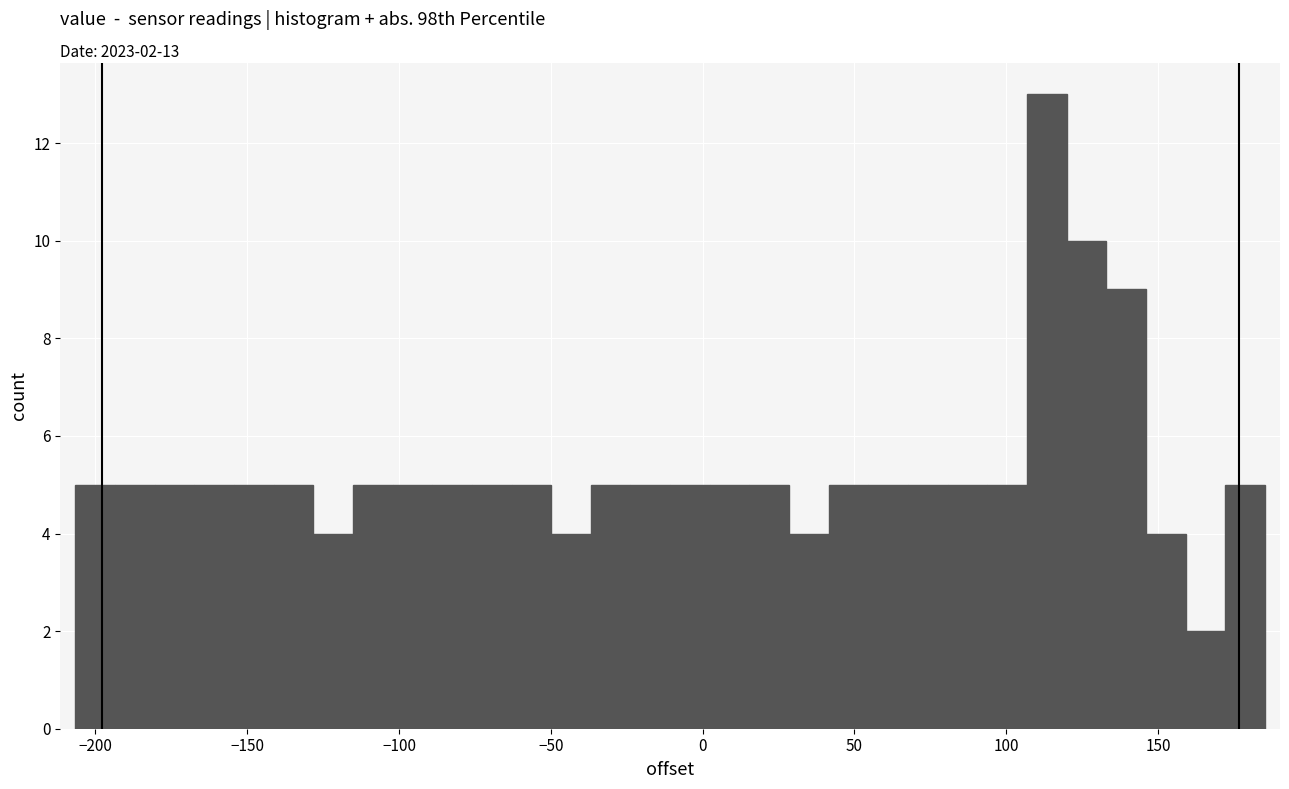

Around what value on the x-axis is the tallest bar? Give the approximate position of its centre, as read against the axis.

115